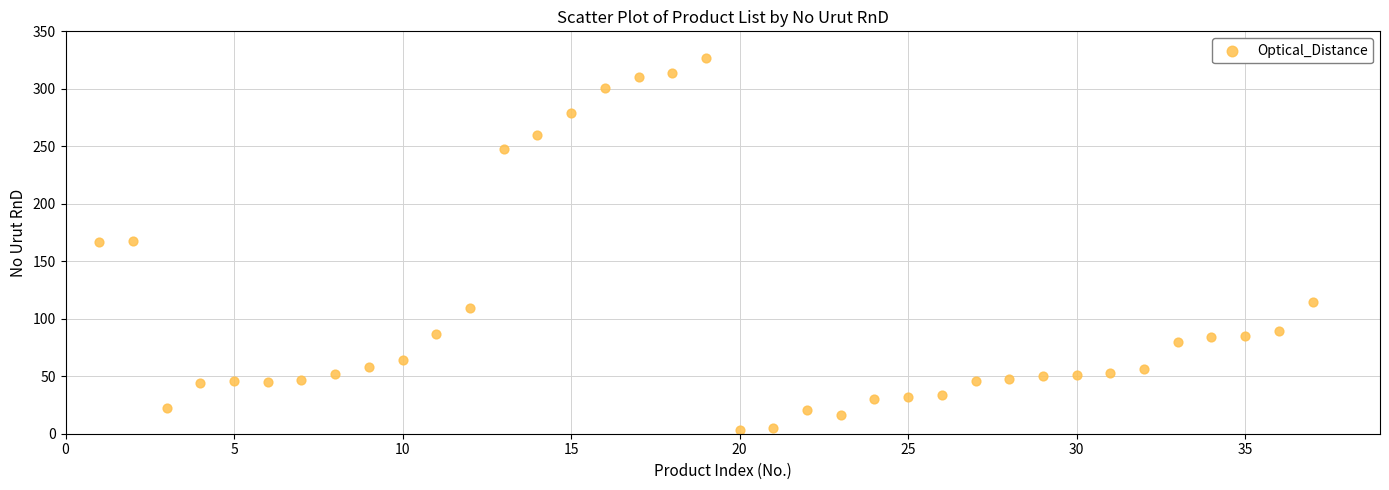

What is the range of X values (max minus min)?

36